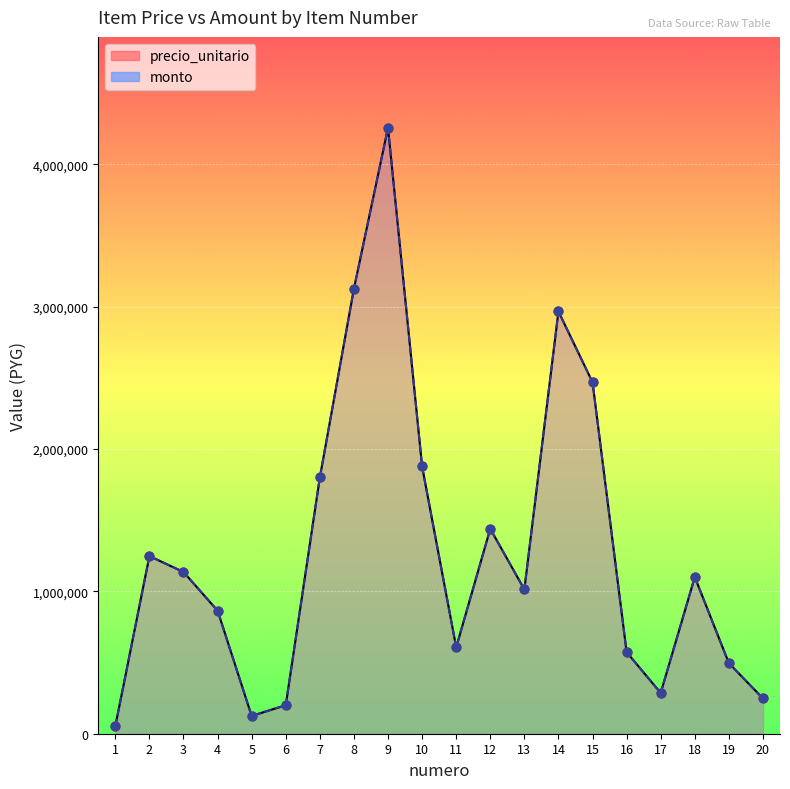

Is the value of monto at 20 greater than the value of precio_unitario at 4?

No